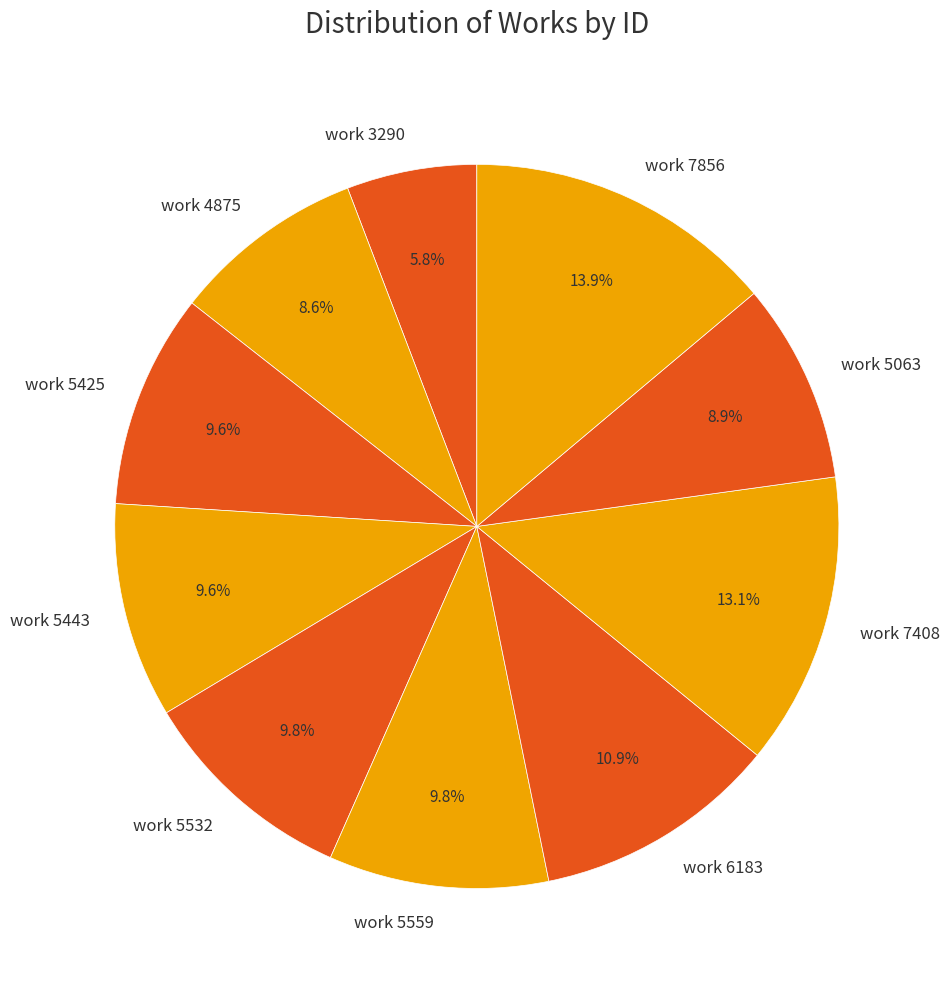

What is the total percentage of work 3290 and work 5063?

14.7%